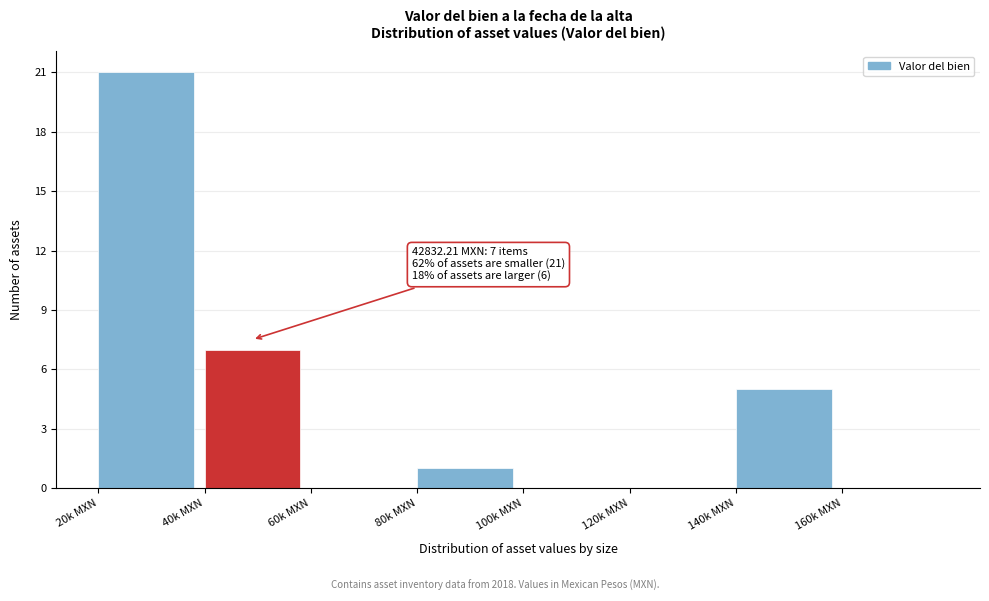

Reading left to right, list all the values displayed in this chart.

20k MXN=21	40k MXN=7	60k MXN=0	80k MXN=1	100k MXN=0	120k MXN=0	140k MXN=5	160k MXN=0